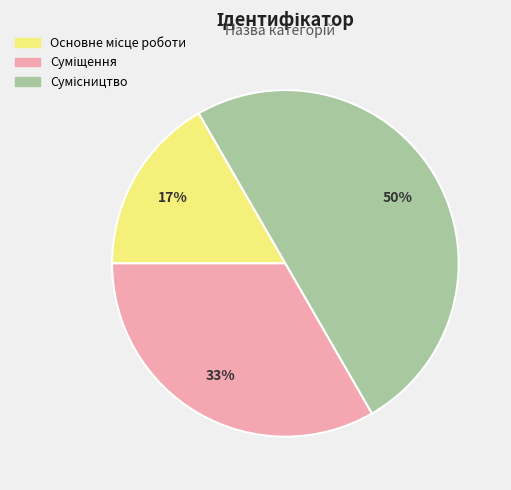

To the nearest percent, what is the average slice percentage?

33%